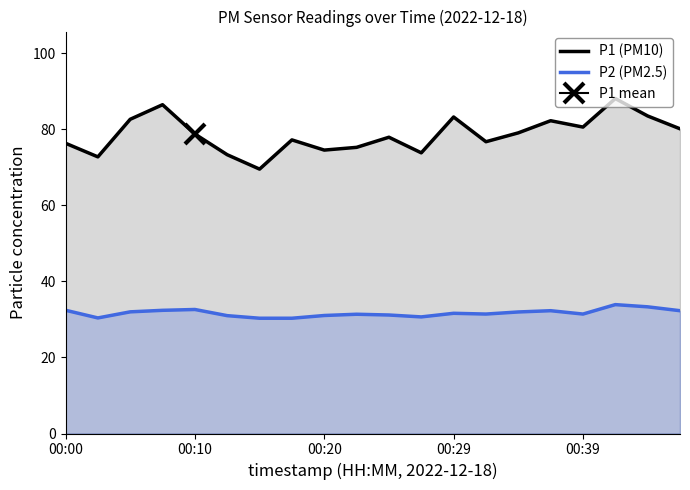

What is the value of the P1 (PM10) point at the 7th from the left?

69.5